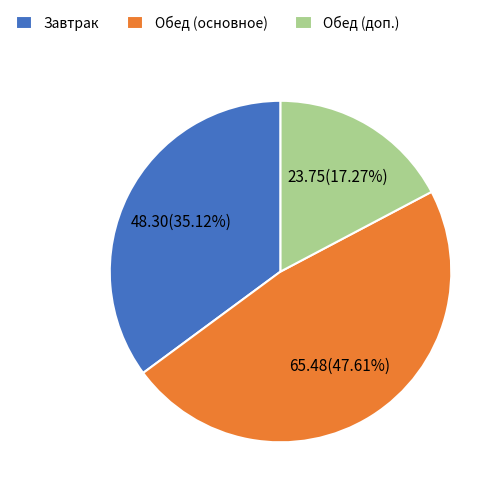

Which category has the biggest portion of the pie?

Обед (основное)